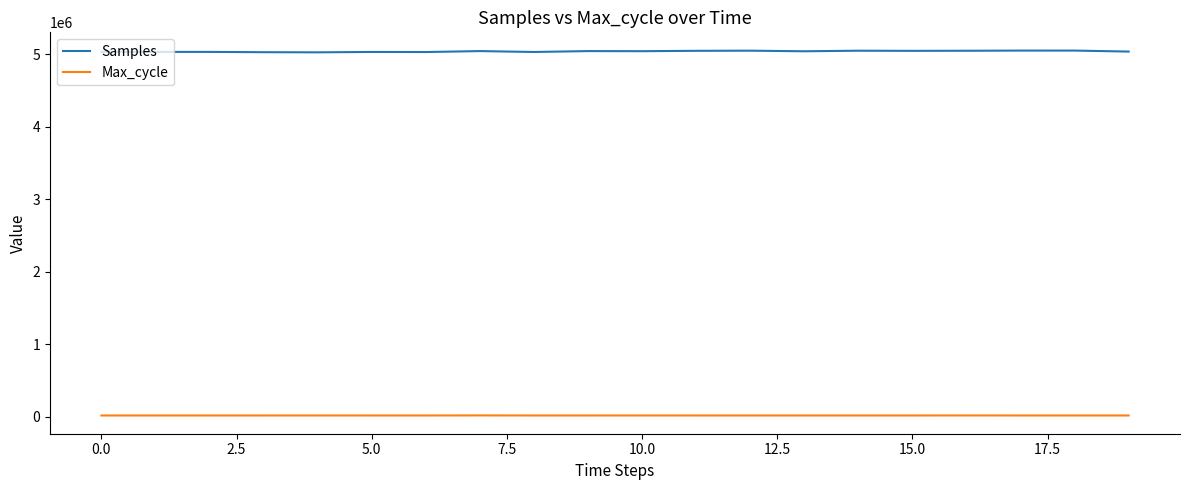

Which series has the widest spread of values?

Samples